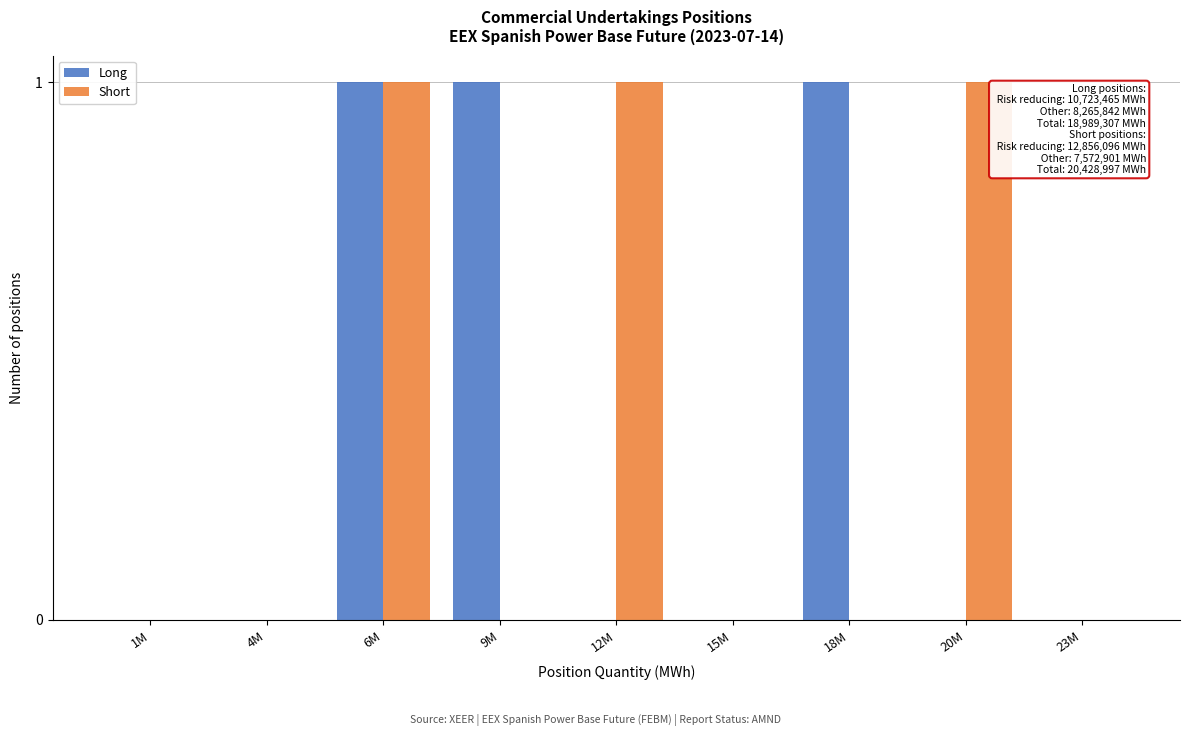

Reading left to right, what are all the values shown in this chart?

Long: 1M=0	4M=0	6M=1	9M=1	12M=0	15M=0	18M=1	20M=0	23M=0
Short: 1M=0	4M=0	6M=1	9M=0	12M=1	15M=0	18M=0	20M=1	23M=0